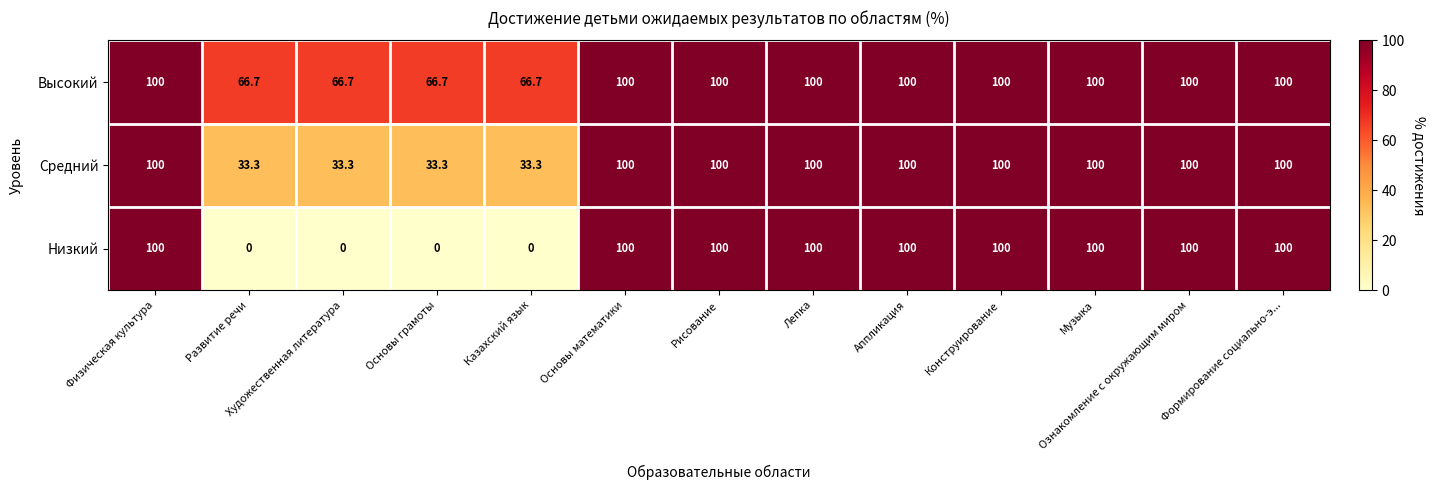

What value does the Низкий series have at Рисование?

100.0